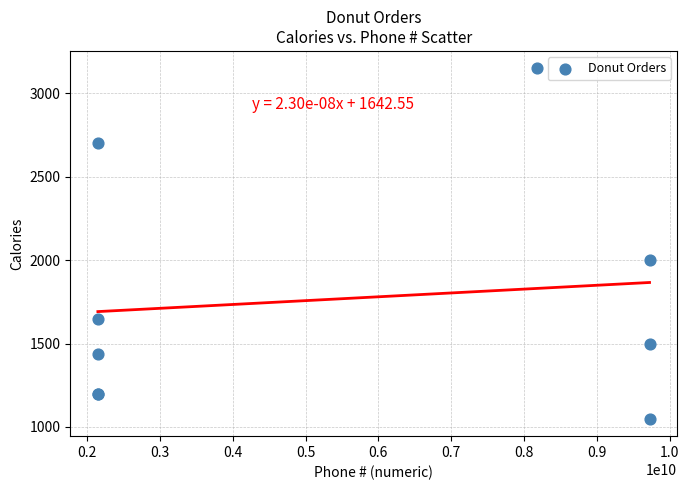

What Y value in the scatter plot is closest to 2100?

2000